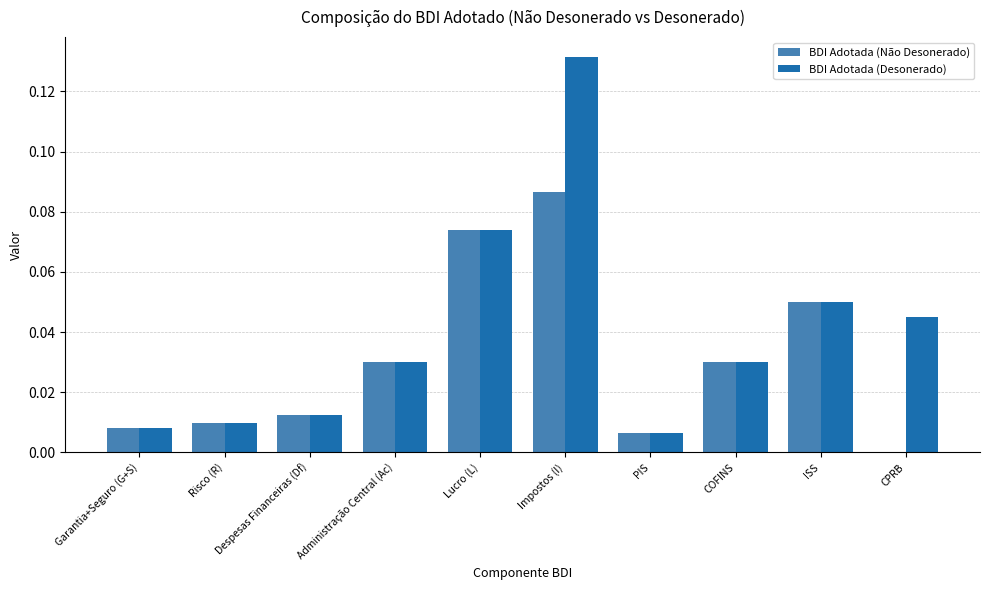

Between Lucro (L) and Impostos (I), which series saw the biggest shift?

BDI Adotada (Desonerado)